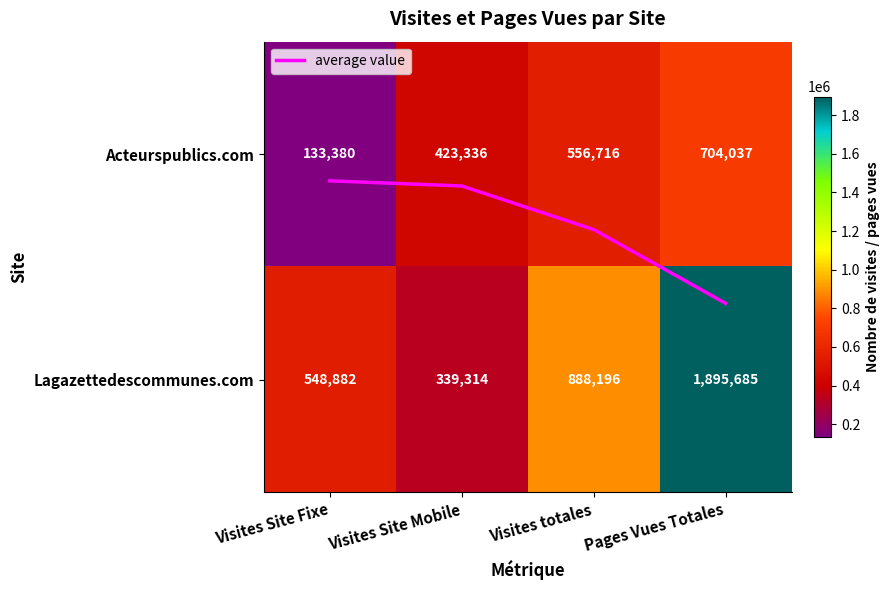

List the labels in order of average value value, largest first.

Pages Vues Totales, Visites totales, Visites Site Mobile, Visites Site Fixe